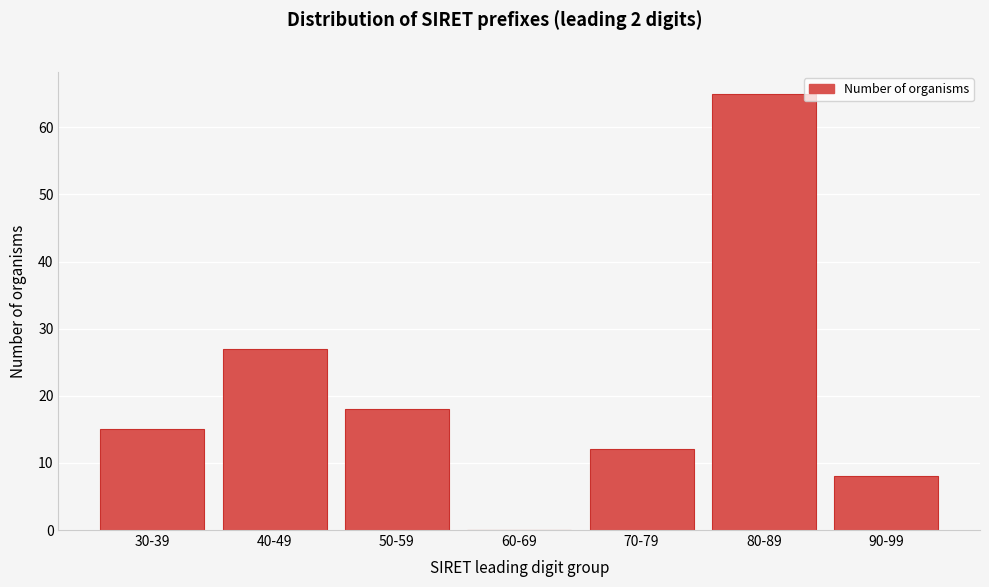

Reading left to right, what are all the values shown in this chart?

30-39=15	40-49=27	50-59=18	60-69=0	70-79=12	80-89=65	90-99=8